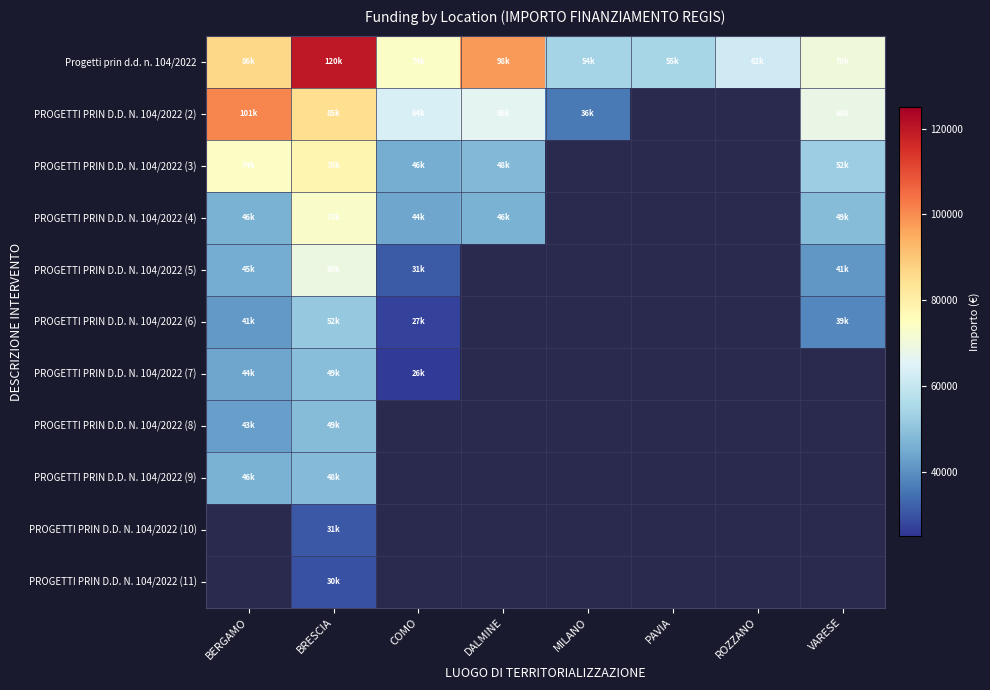

List the series in order of their peak value, highest first.

Progetti prin d.d. n. 104/2022, PROGETTI PRIN D.D. N. 104/2022 (2), PROGETTI PRIN D.D. N. 104/2022 (3), PROGETTI PRIN D.D. N. 104/2022 (4), PROGETTI PRIN D.D. N. 104/2022 (5), PROGETTI PRIN D.D. N. 104/2022 (6), PROGETTI PRIN D.D. N. 104/2022 (7), PROGETTI PRIN D.D. N. 104/2022 (8), PROGETTI PRIN D.D. N. 104/2022 (9), PROGETTI PRIN D.D. N. 104/2022 (10), PROGETTI PRIN D.D. N. 104/2022 (11)